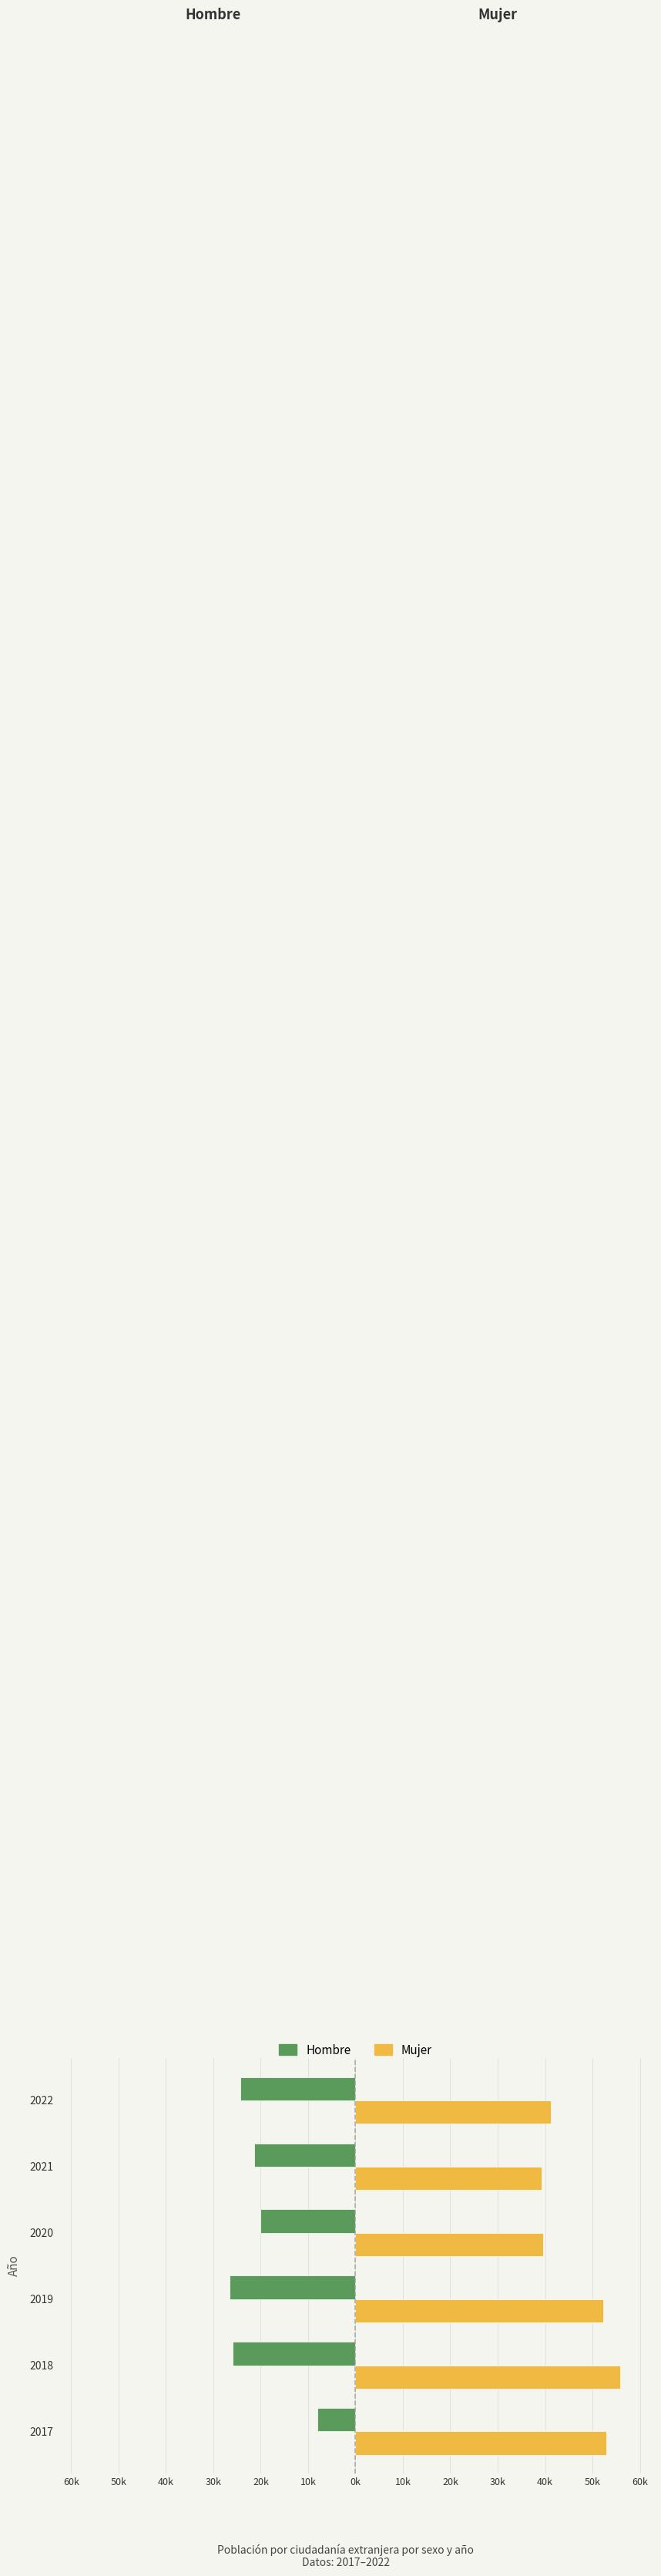

What are all the series names shown in the legend?

Hombre, Mujer